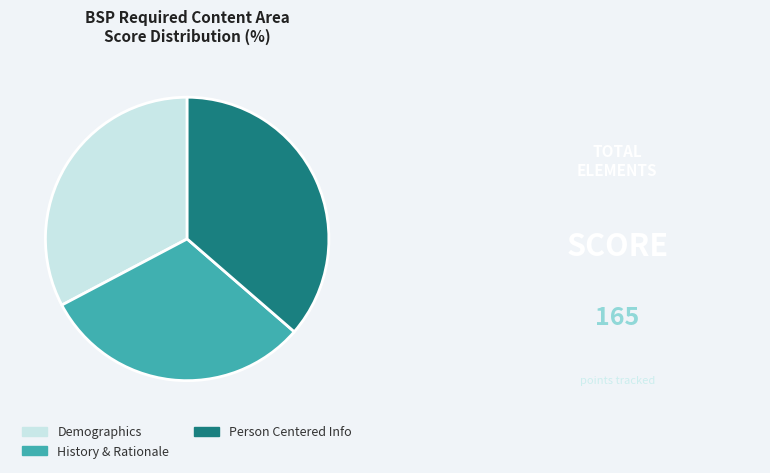

Between Demographics and Person Centered Info, which is larger?

Person Centered Info